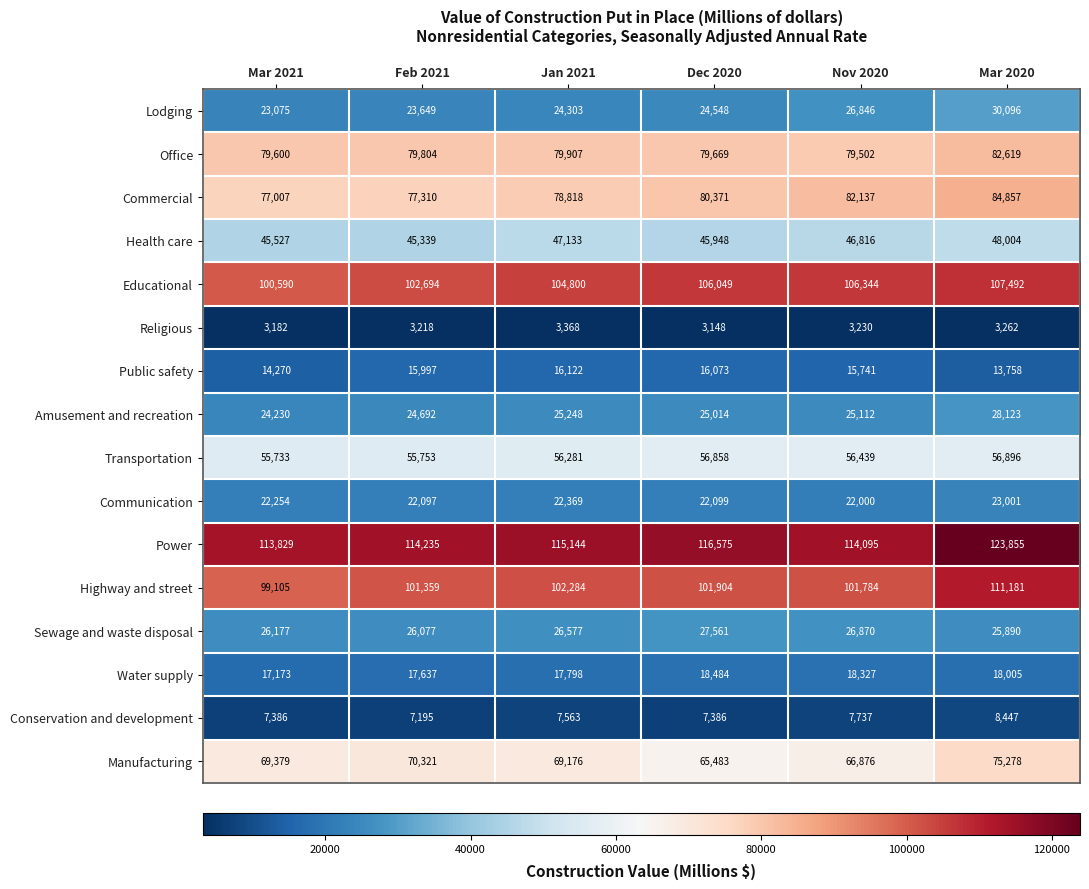

The Religious series shows 5092 at Mar 2021. True or false?

False